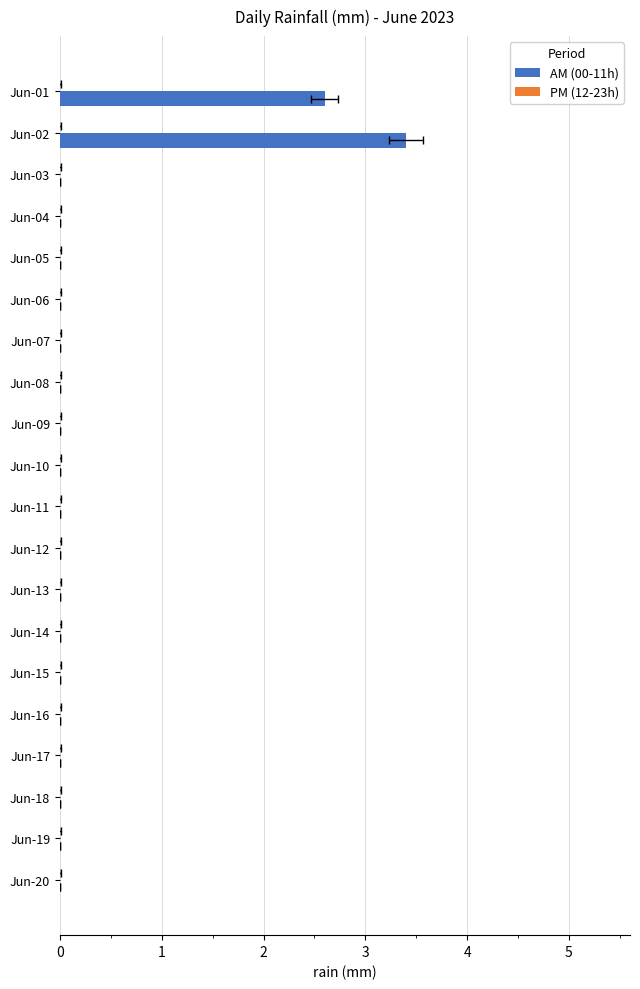

At how many categories does at least one series exceed 3?

1